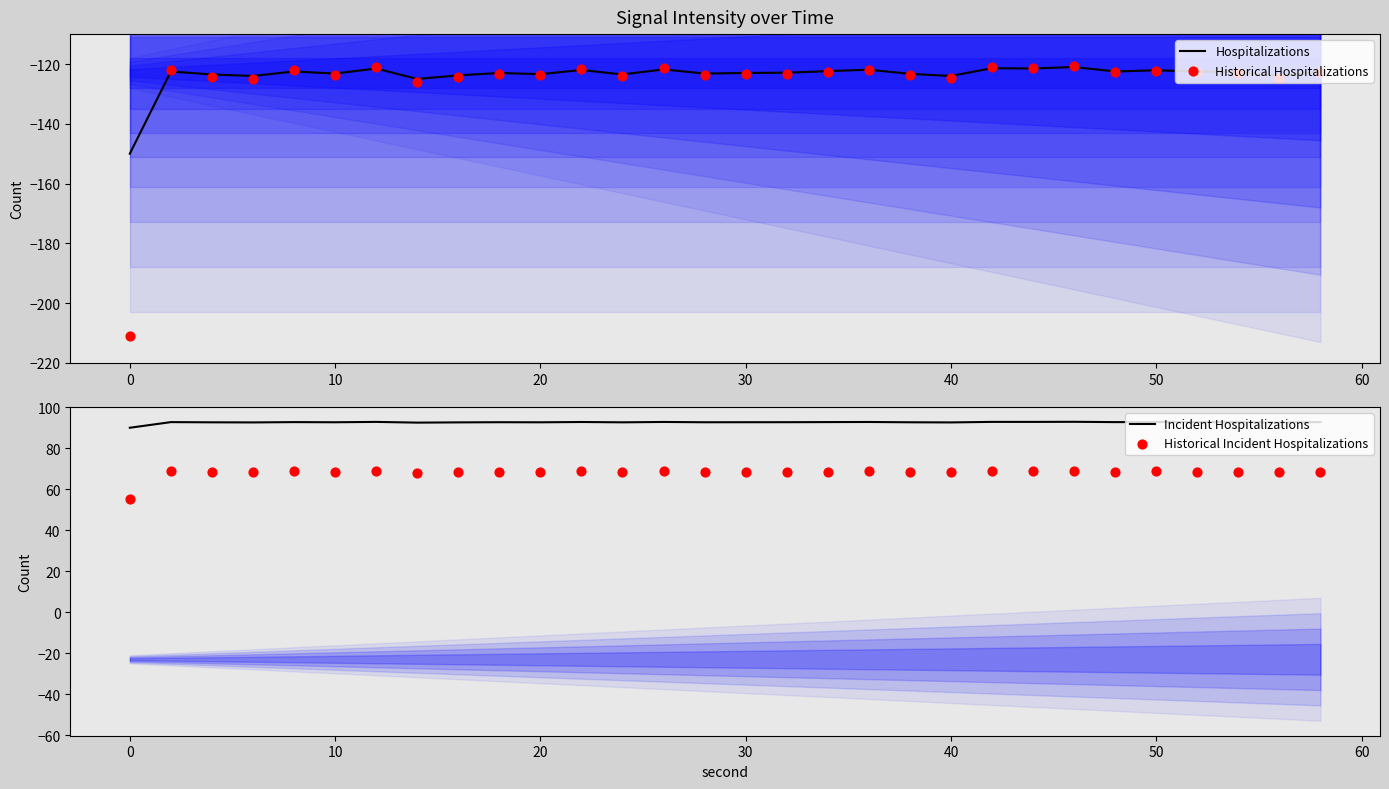

Which series has the largest total across all categories?

Incident Hospitalizations